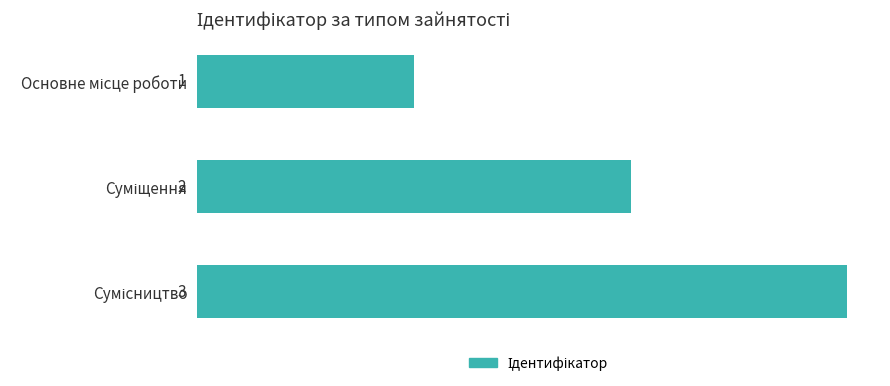

Are the bars grouped side by side (vs. stacked)?

No